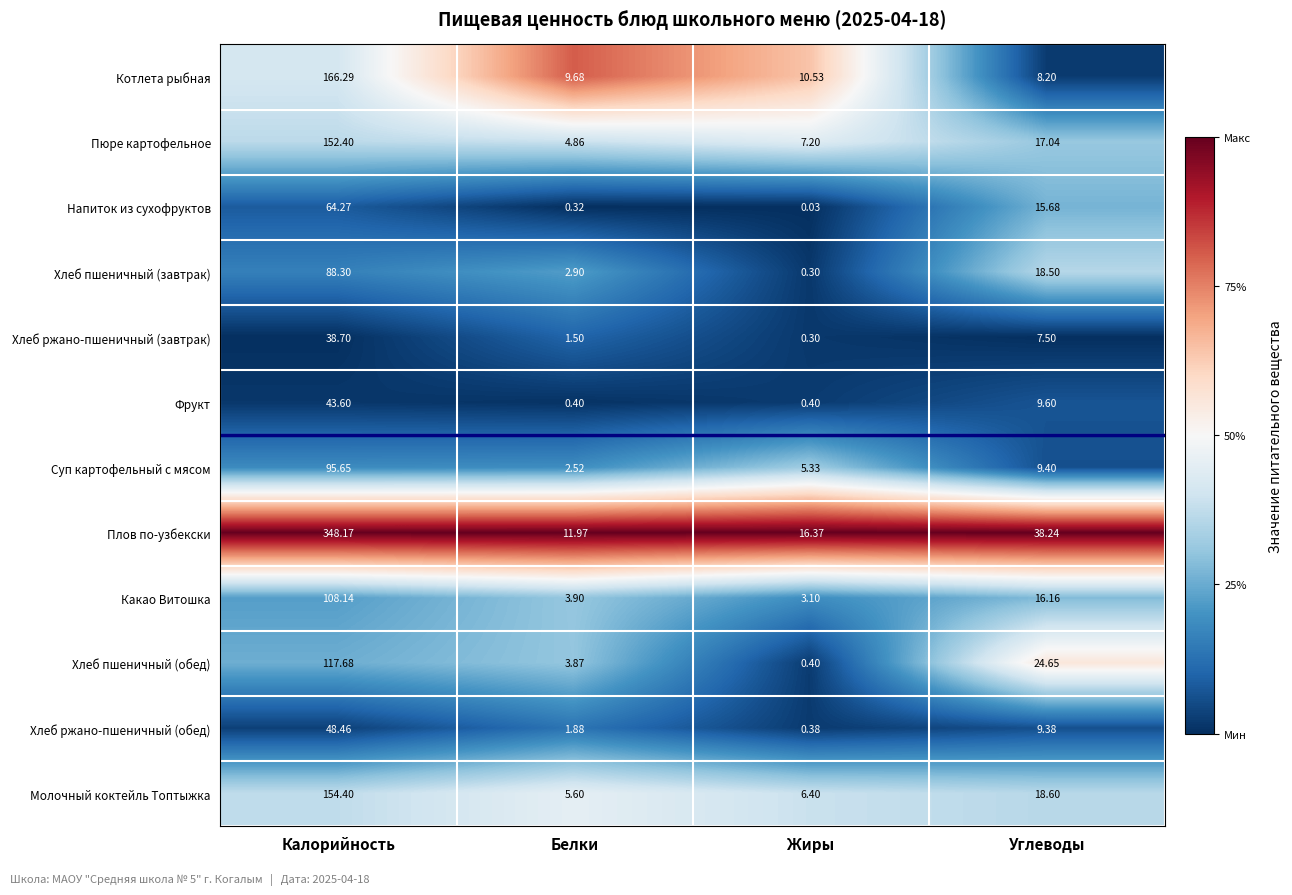

Rank the categories by Хлеб пшеничный (завтрак) value from lowest to highest.

Жиры, Белки, Углеводы, Калорийность